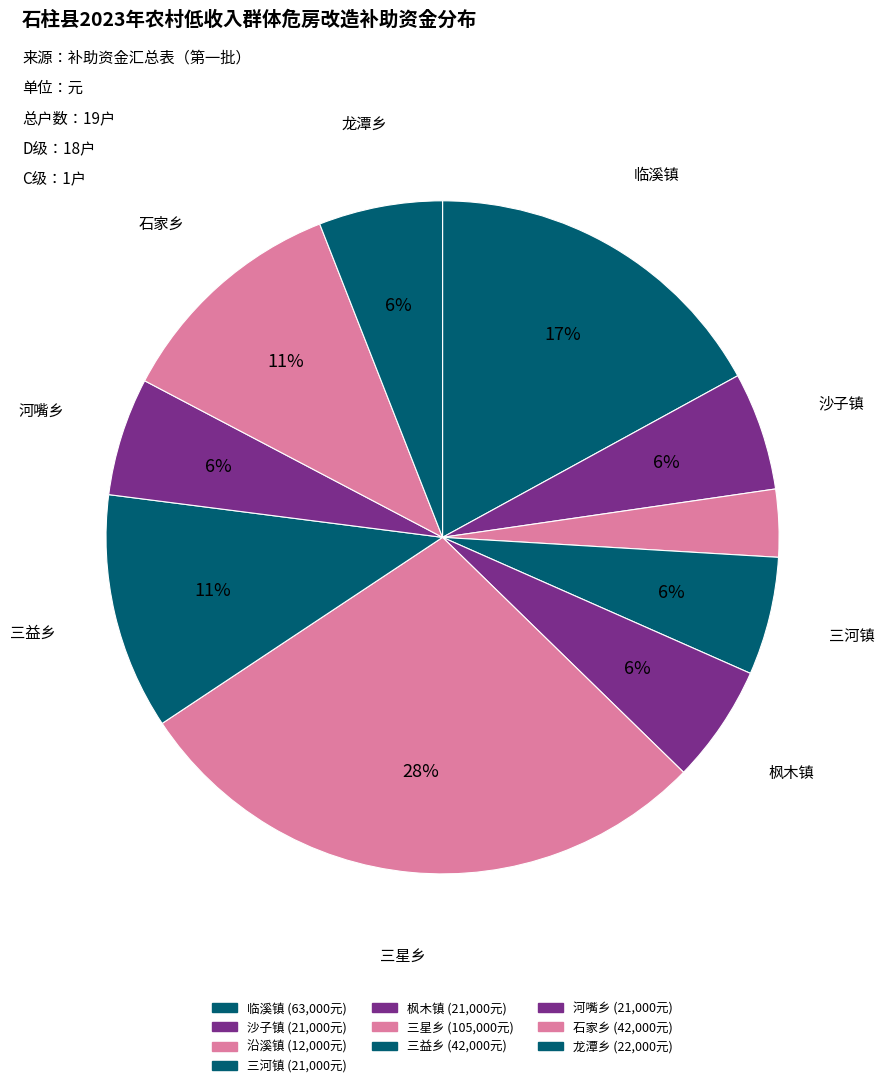

To the nearest percent, what percentage of the pie is 枫木镇?

6%